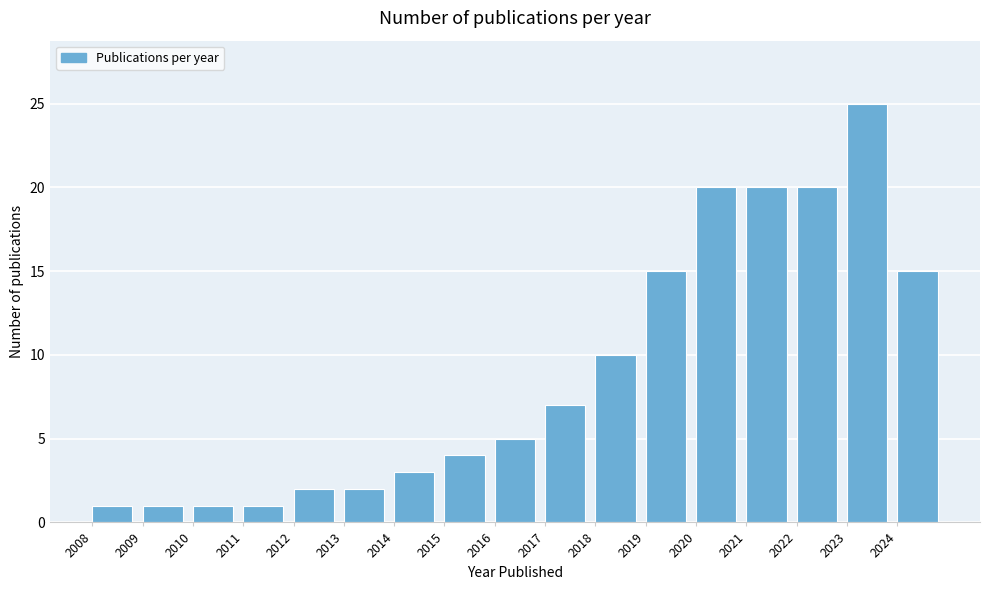

Reading left to right, list every bar in this chart as the range it spans on the x-axis followed by its height. The values are not printed on the chart, so give them approximately, as read against the axis.

2008 to 2009: 1
2009 to 2010: 1
2010 to 2011: 1
2011 to 2012: 1
2012 to 2013: 2
2013 to 2014: 2
2014 to 2015: 3
2015 to 2016: 4
2016 to 2017: 5
2017 to 2018: 7
2018 to 2019: 10
2019 to 2020: 15
2020 to 2021: 20
2021 to 2022: 20
2022 to 2023: 20
2023 to 2024: 25
2024 to 2025: 15